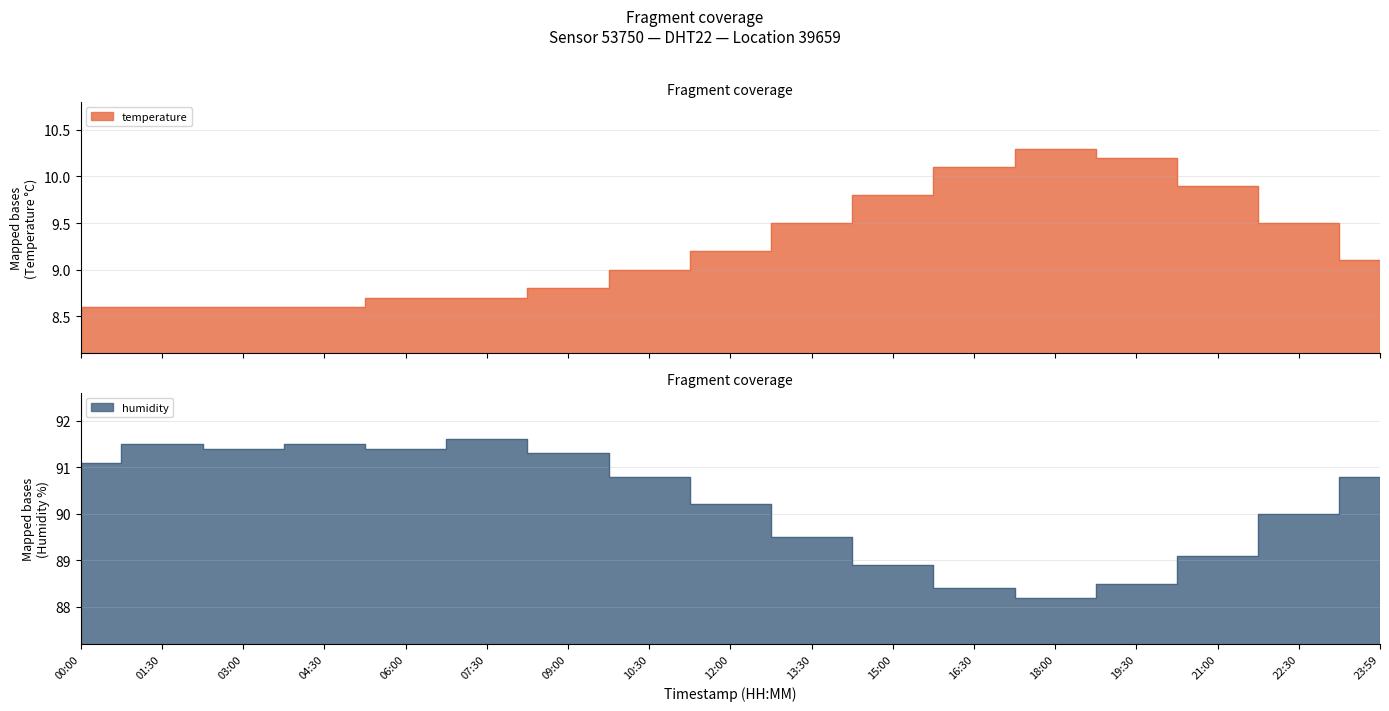

True or false: humidity and temperature cross at least once.

False